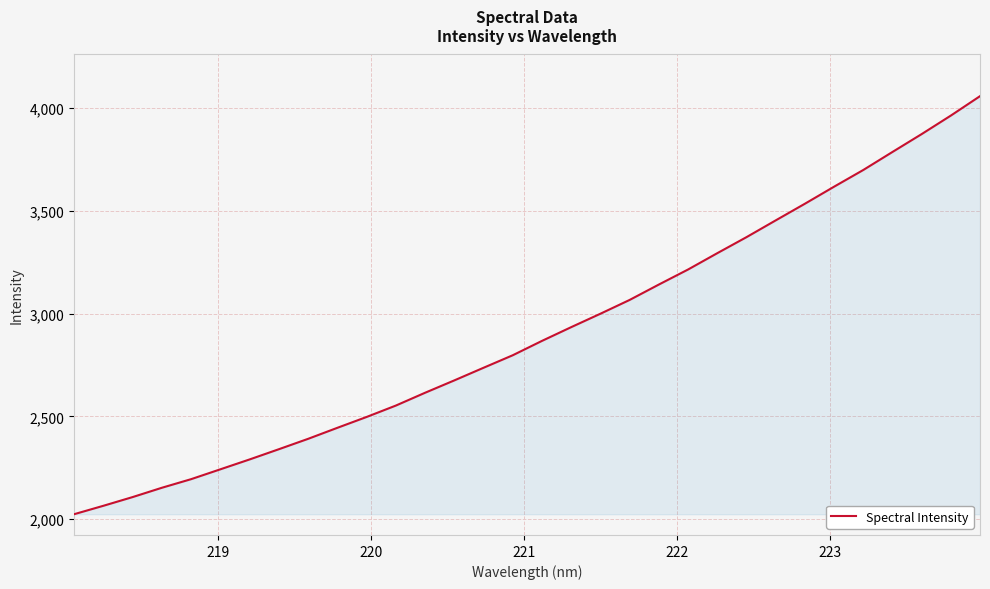

What is the greatest value displayed?

4059.0